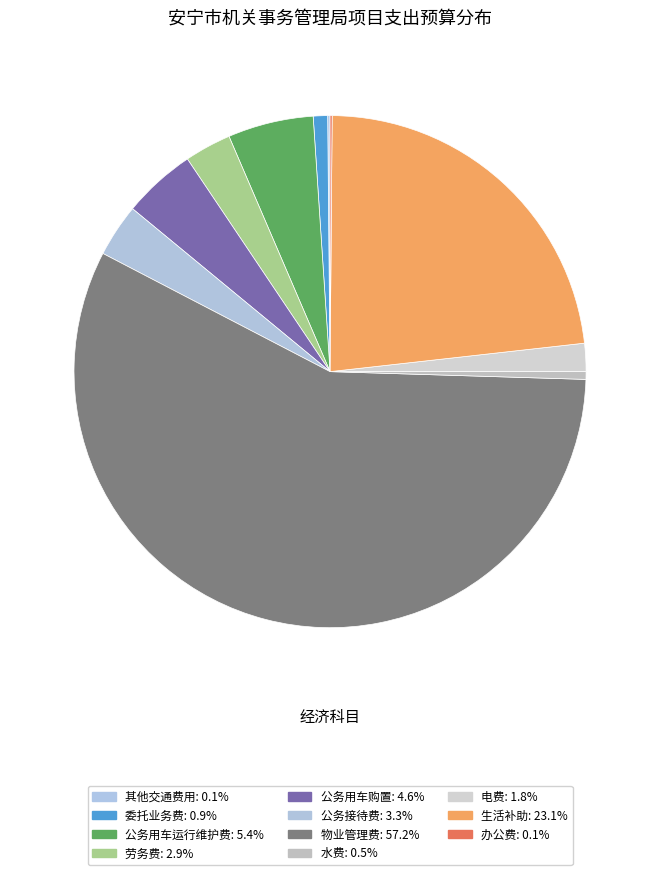

What is the change in value from 委托业务费 to 生活补助?

+4516000